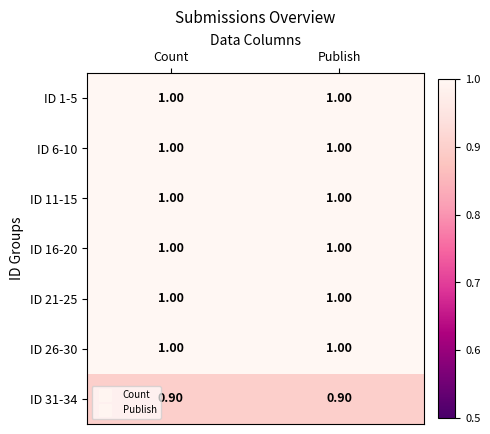

What is the total value across all series at Count?

6.9